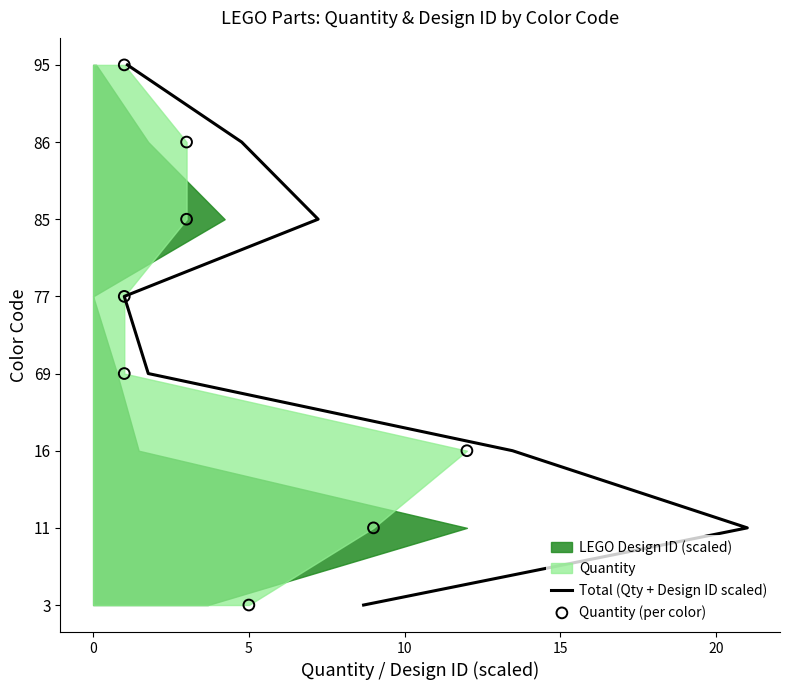

Is the value of Quantity (per color) at 5 greater than the value of Total (Qty + Design ID scaled) at 0?

Yes